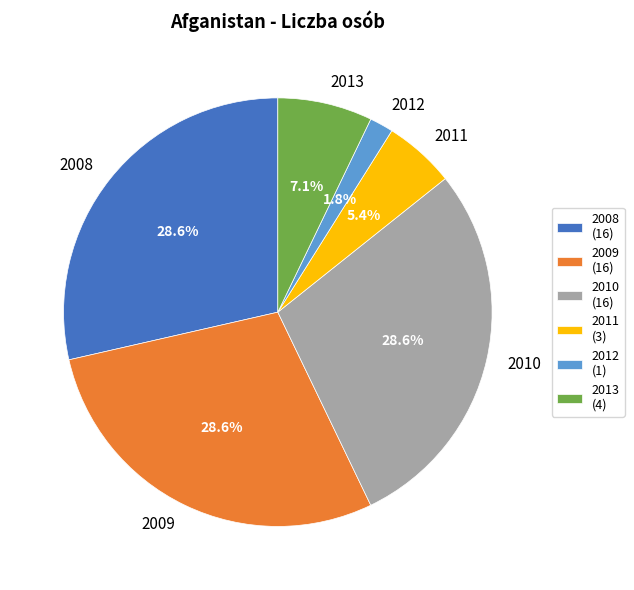

Which has a higher value, 2011 or 2008?

2008